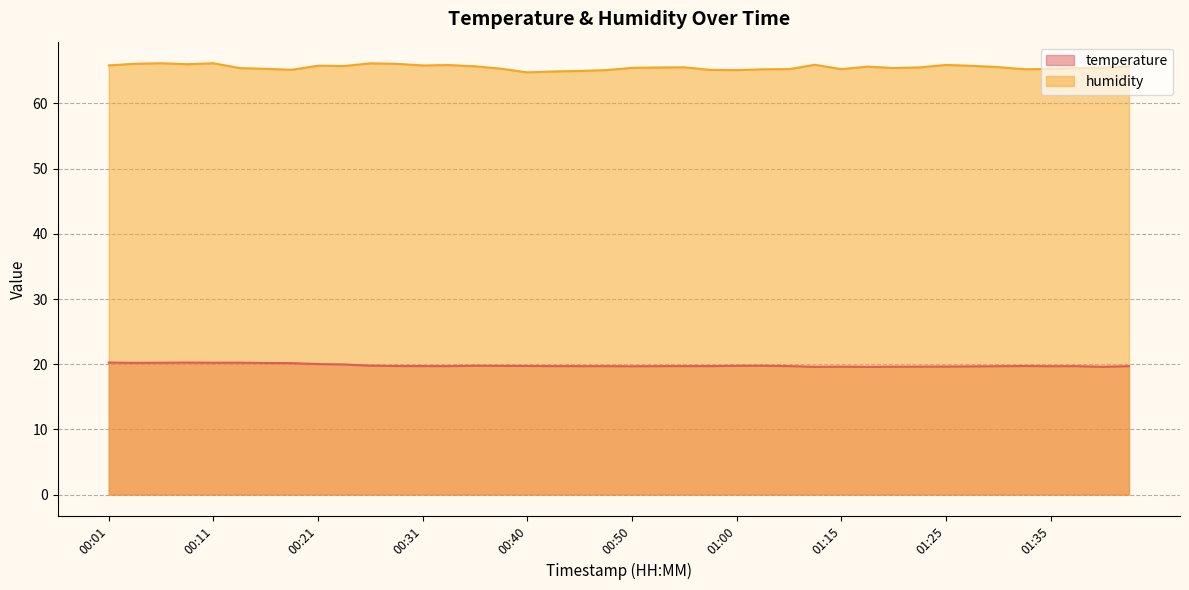

What is the sum of the temperature values at 01:27 and 00:40?

39.4